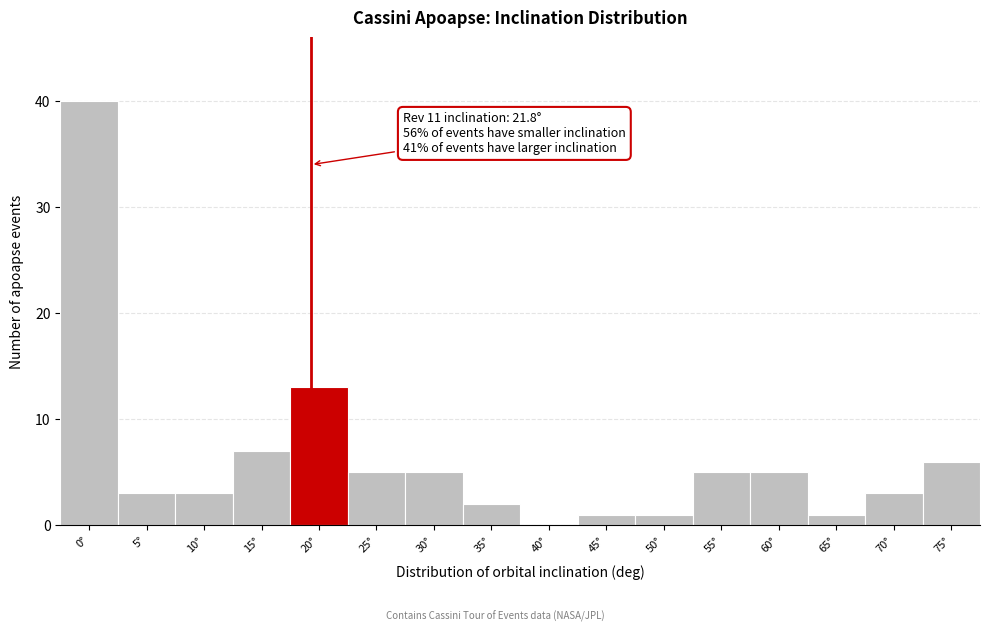

Reading left to right, what are all the values shown in this chart?

0°=40	5°=3	10°=3	15°=7	20°=13	25°=5	30°=5	35°=2	40°=0	45°=1	50°=1	55°=5	60°=5	65°=1	70°=3	75°=6